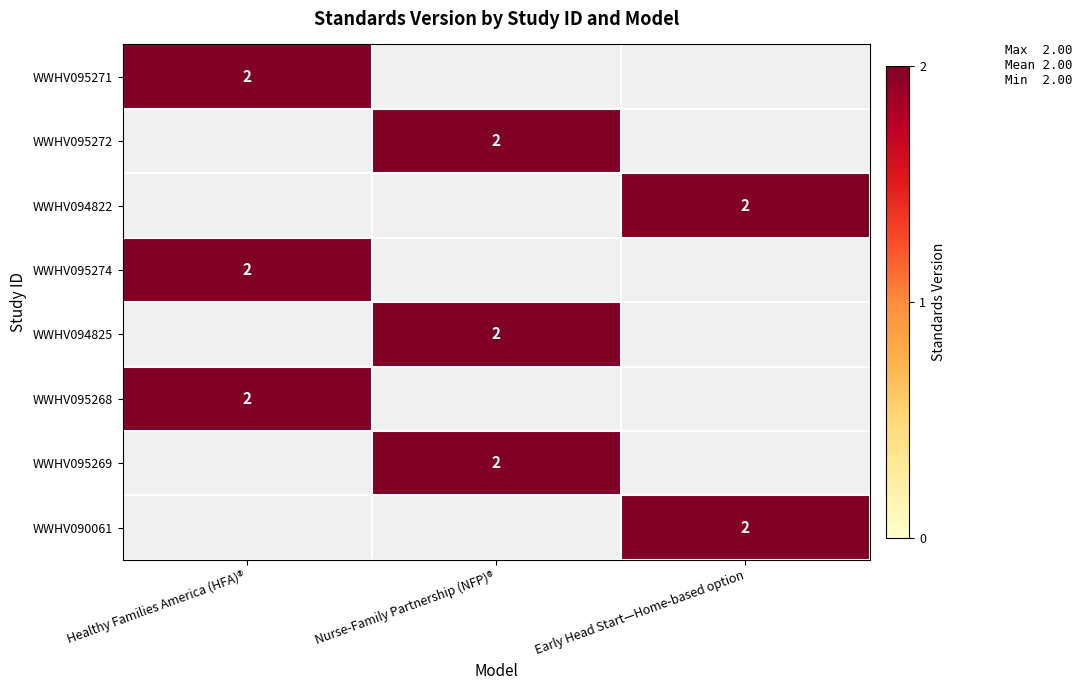

True or false: WWHV095271 has a value of 3 at Healthy Families America (HFA)®.

False